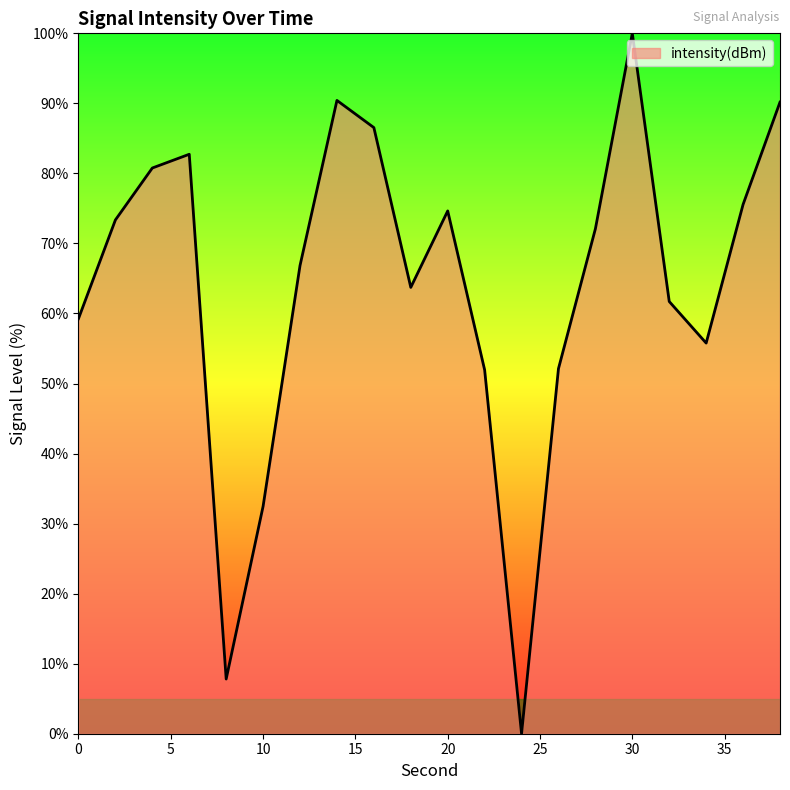

What is the greatest value displayed?

100.0